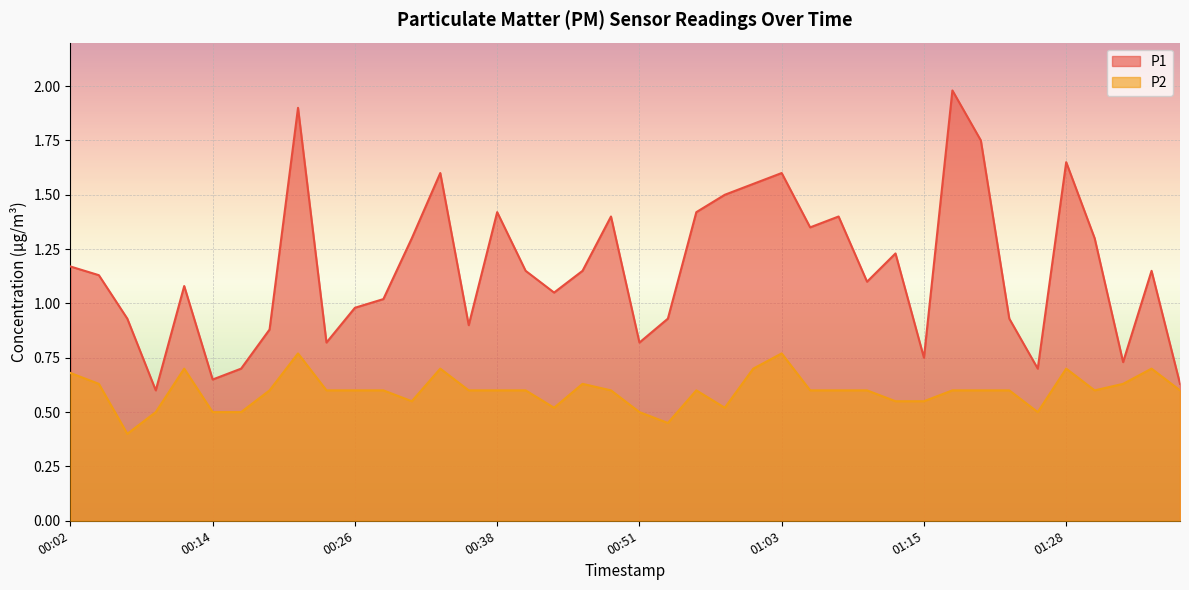

Which has a higher value, 00:11 or 00:43?

00:11